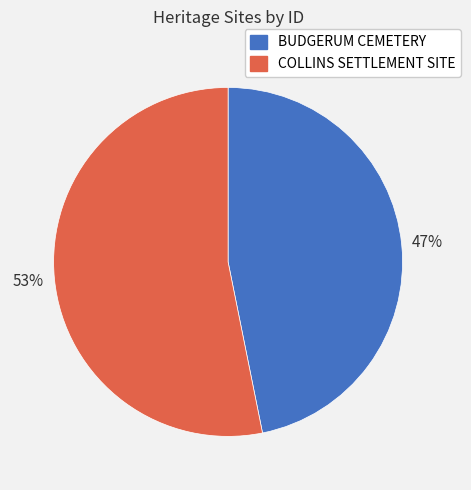

Rank the categories by value from lowest to highest.

BUDGERUM CEMETERY, COLLINS SETTLEMENT SITE